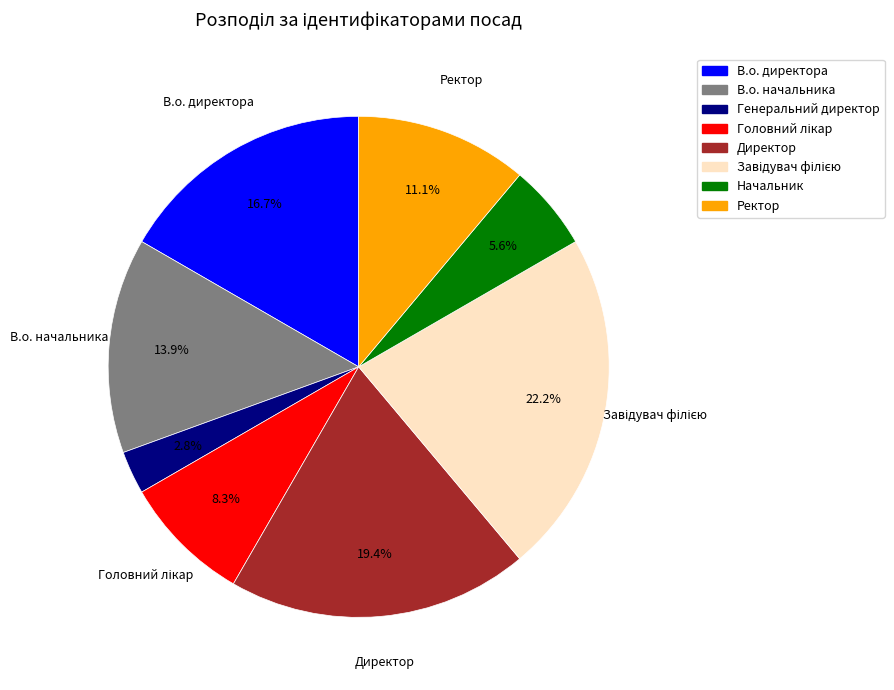

Between В.о. начальника and В.о. директора, which is larger?

В.о. директора